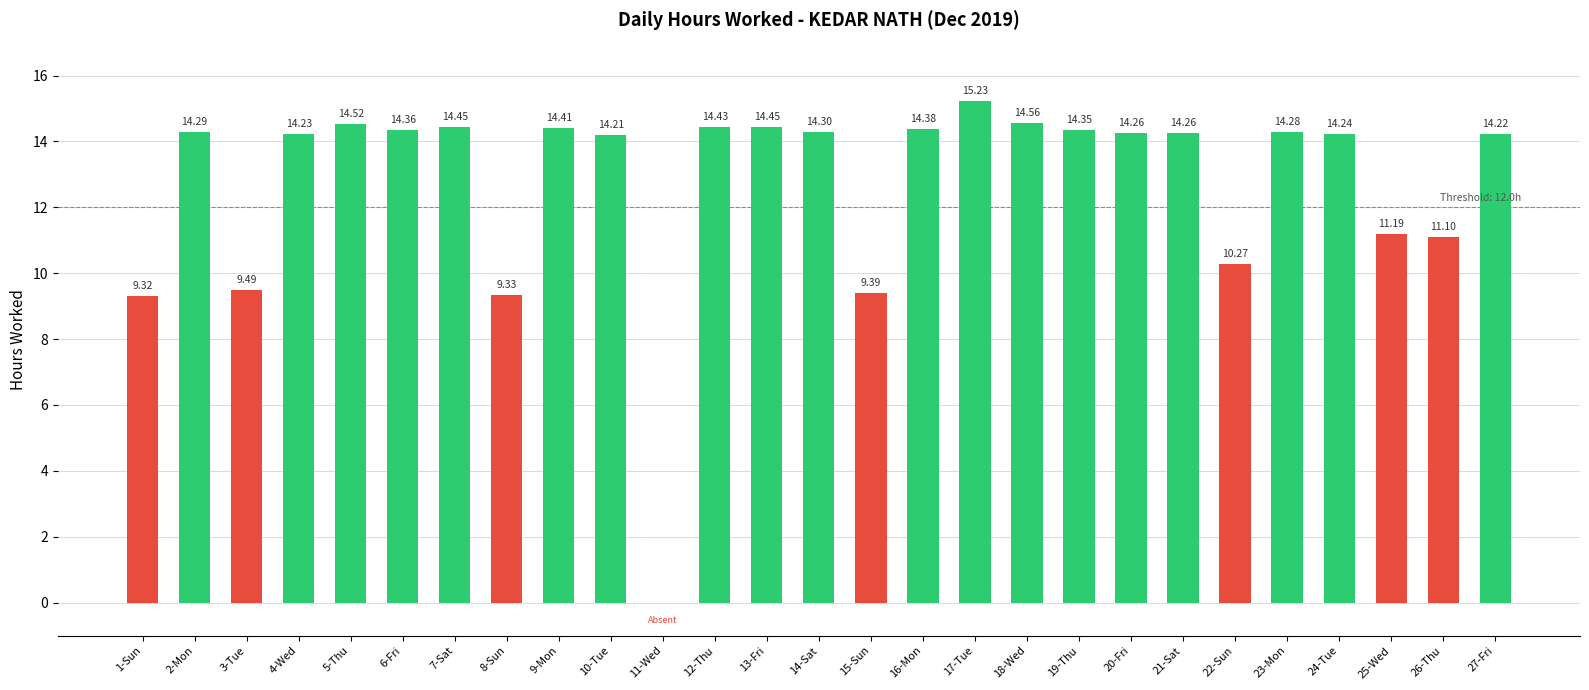

What is the sum of the values at 23-Mon and 6-Fri?

28.6